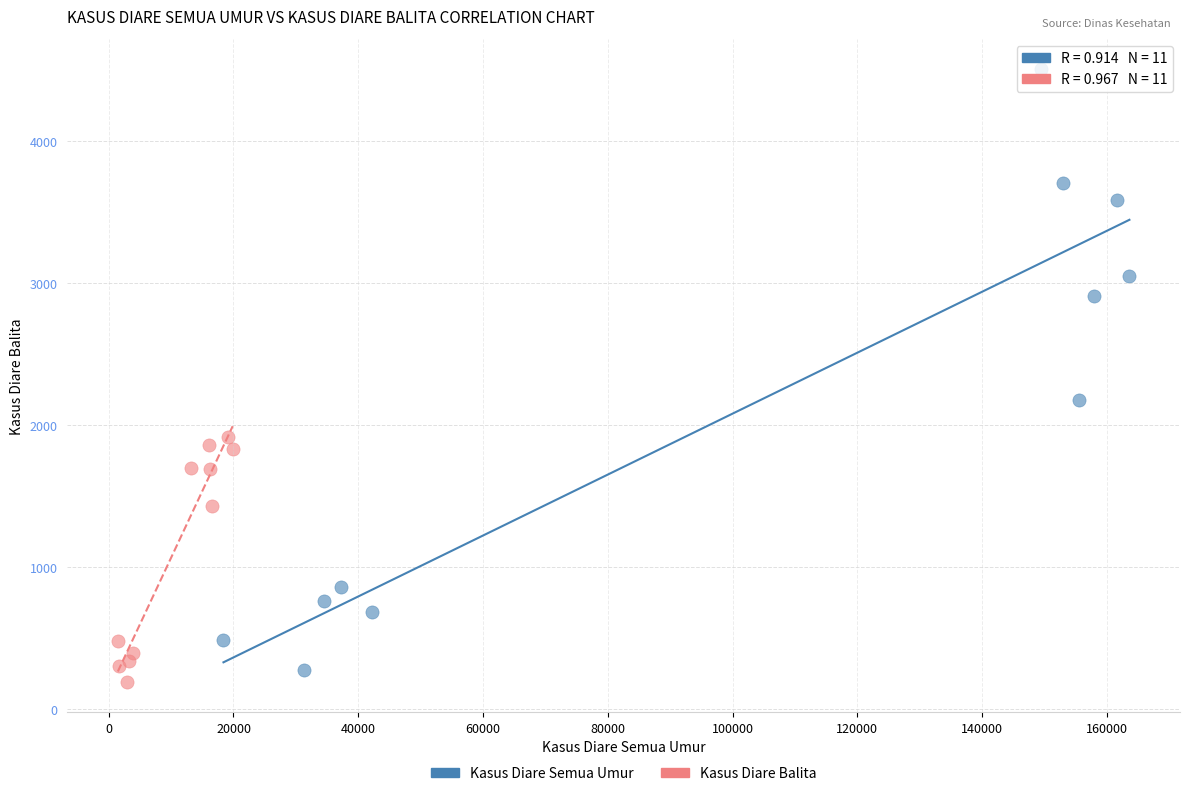

Which series reaches the maximum Y coordinate?

Kasus Diare Semua Umur